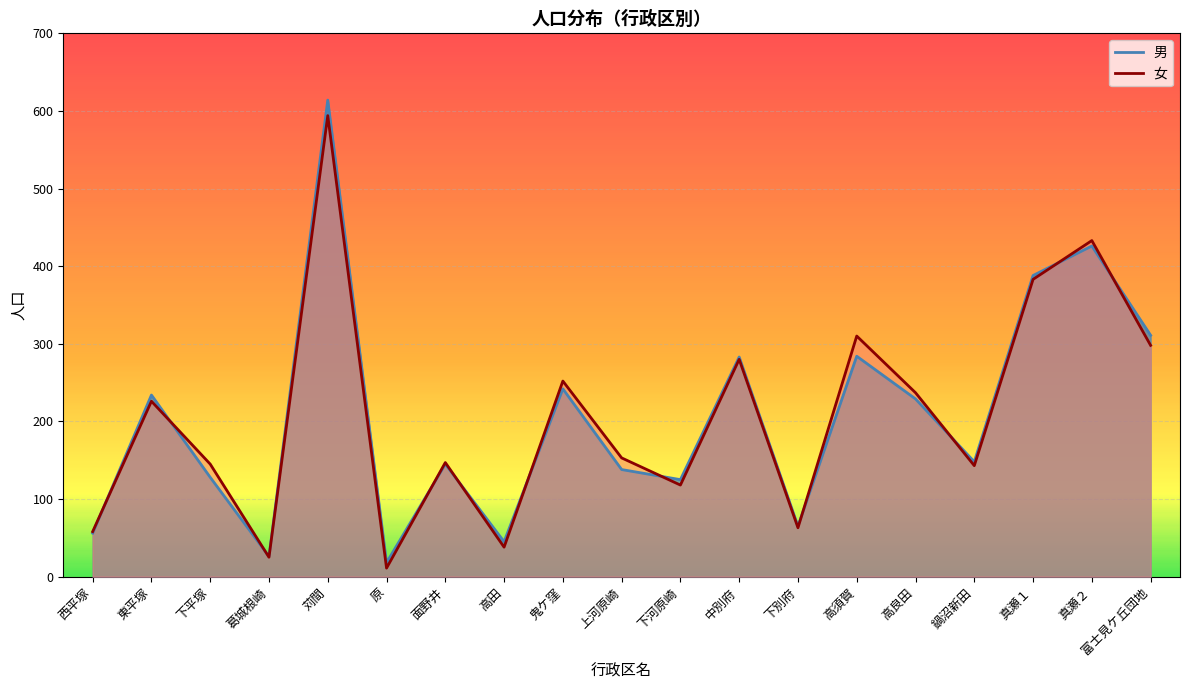

Reading right to left, list all the values displayed in this chart.

男: 富士見ケ丘団地=311	真瀬２=426	真瀬１=388	鍋沼新田=148	高良田=229	高須賀=284	下別府=65	中別府=283	下河原崎=125	上河原崎=138	鬼ケ窪=242	高田=45	面野井=145	原=18	苅間=614	葛城根崎=26	下平塚=128	東平塚=234	西平塚=56
女: 富士見ケ丘団地=298	真瀬２=433	真瀬１=383	鍋沼新田=143	高良田=237	高須賀=310	下別府=63	中別府=280	下河原崎=118	上河原崎=153	鬼ケ窪=252	高田=38	面野井=147	原=11	苅間=594	葛城根崎=25	下平塚=145	東平塚=226	西平塚=58